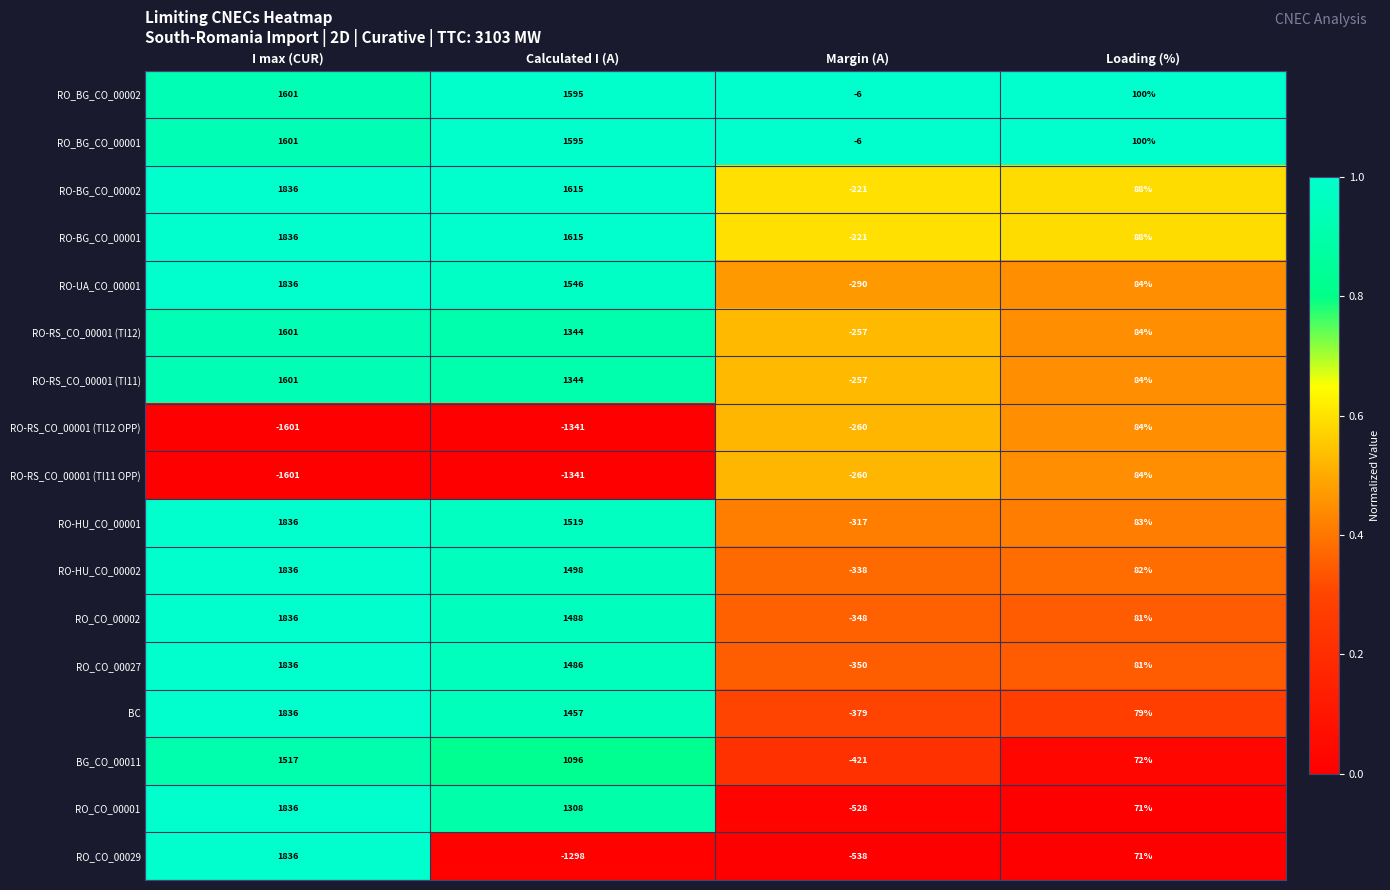

The value of RO_CO_00001 at I max (CUR) is 2535. True or false?

False